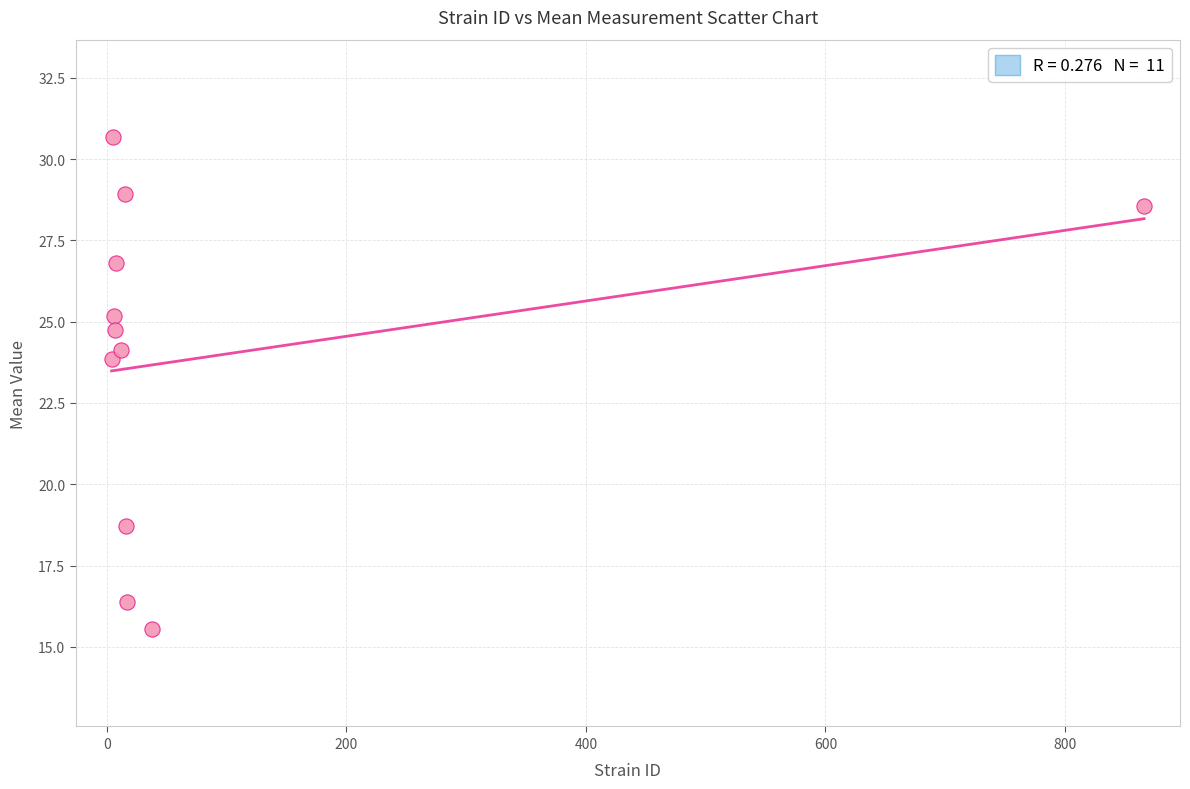

What is the average Y value?

24.0